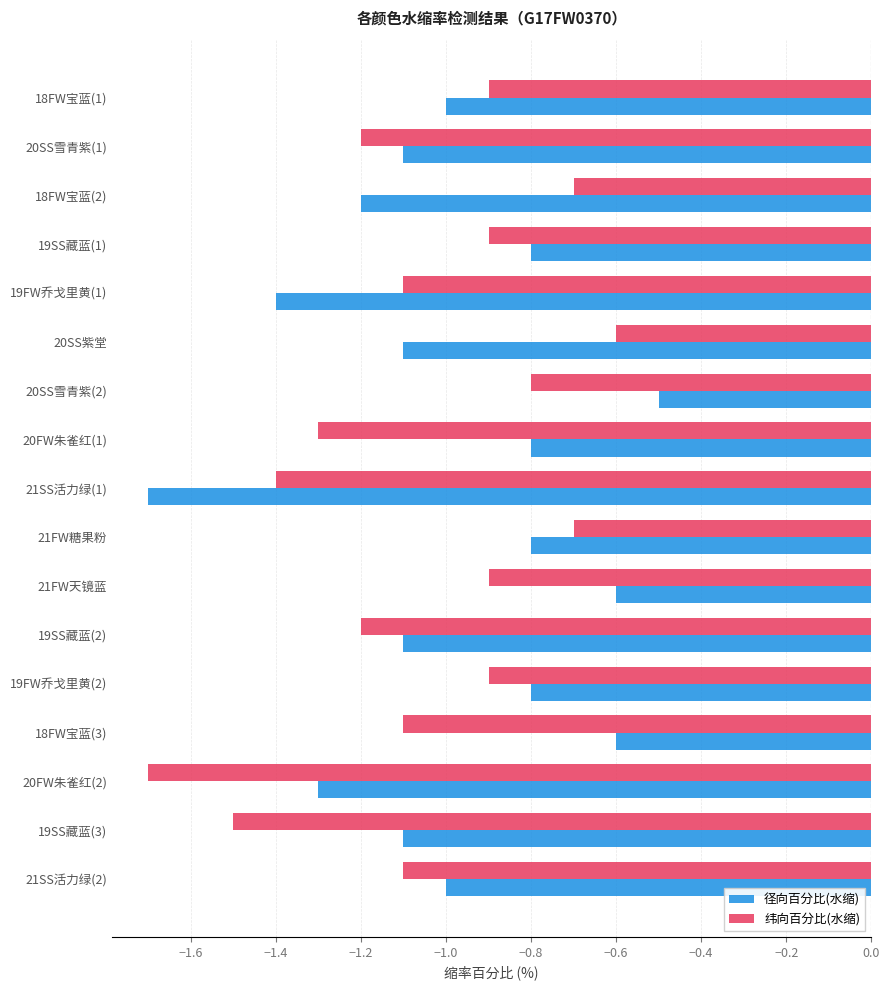

Is the value of 径向百分比(水缩) at 20SS紫堂 greater than the value of 纬向百分比(水缩) at 19FW乔戈里黄(2)?

No